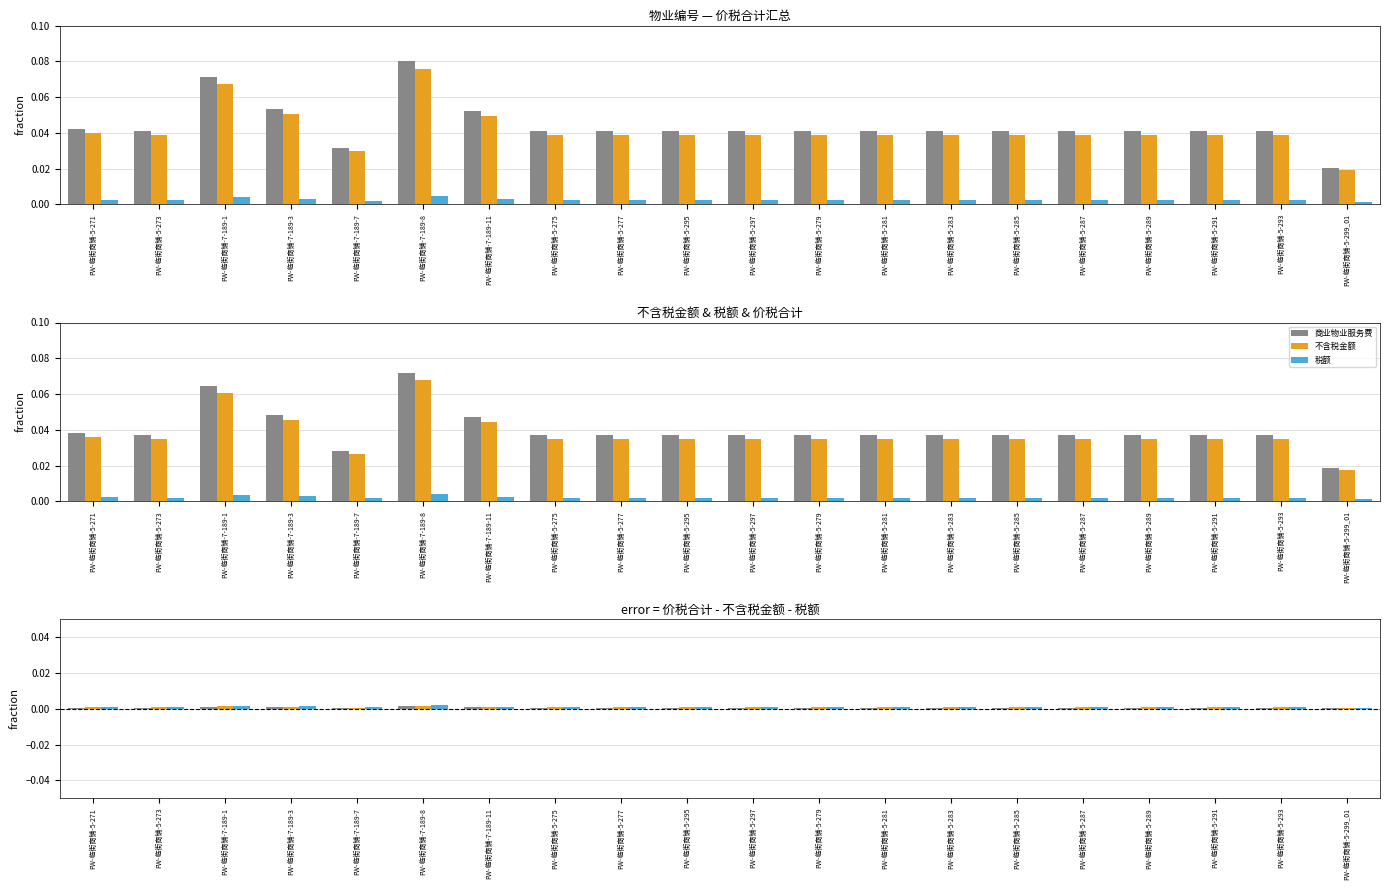

What is the label of the 10th bar from the left?

FW-临街商铺-5-295